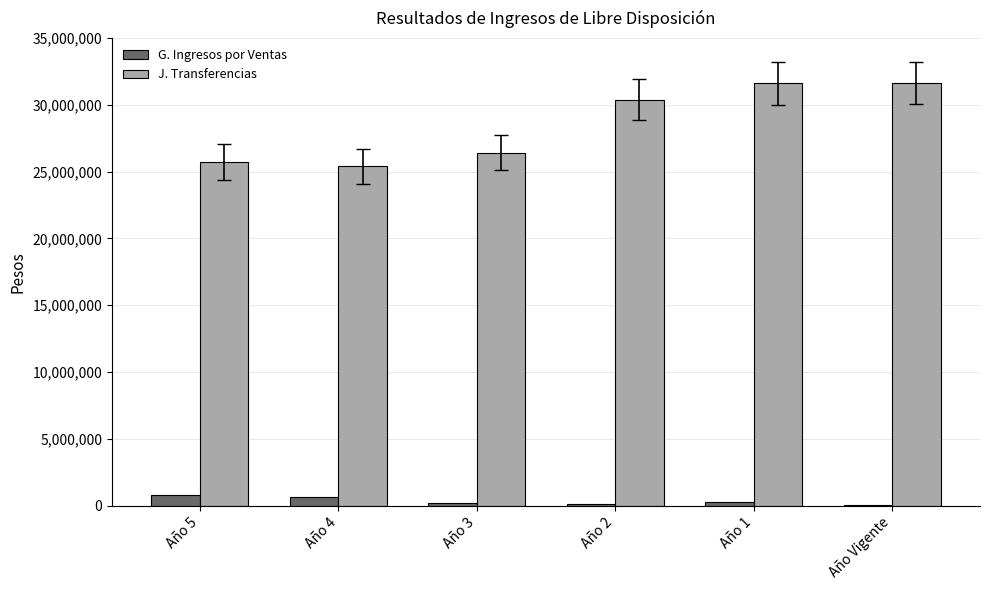

What is the average value of the J. Transferencias series?

28520089.0